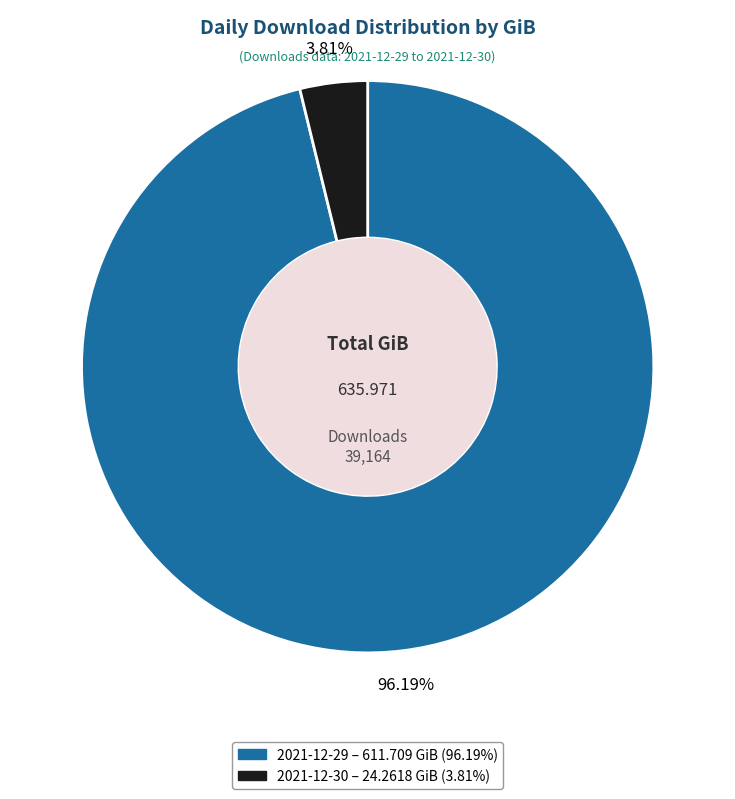

Does 2021-12-29 account for over 50% of the chart?

Yes